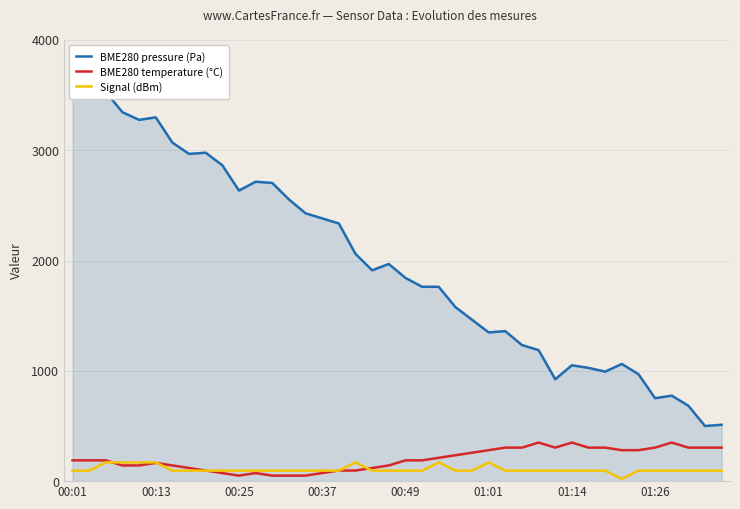

What is the total value across all series at 16?

2527.5